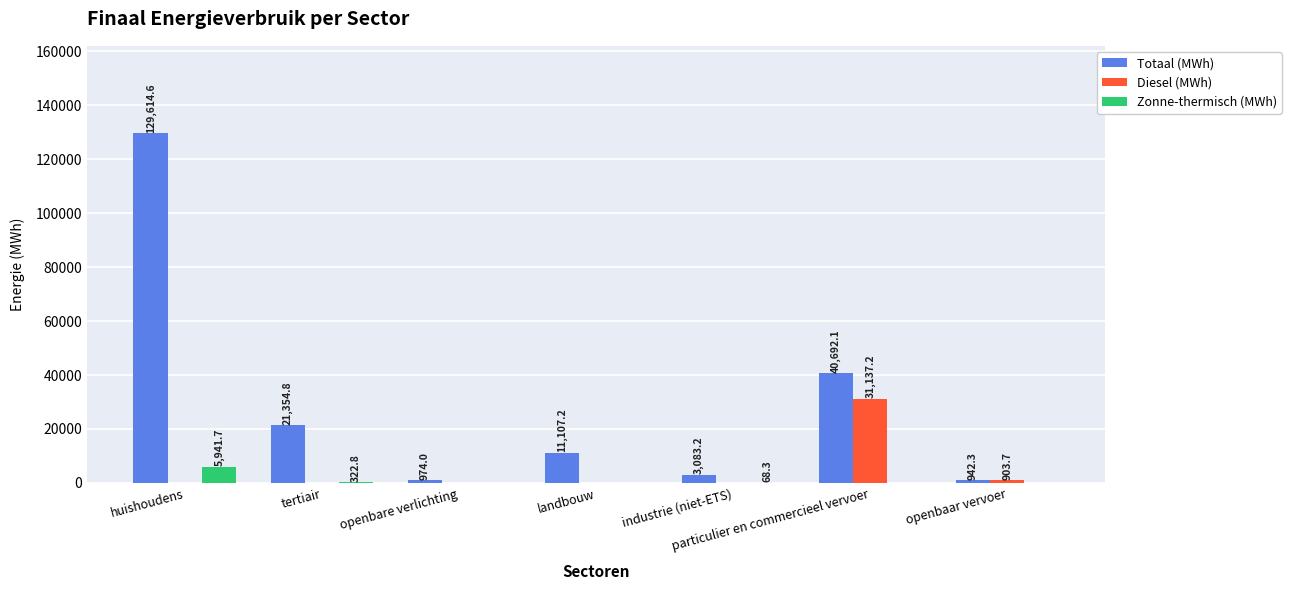

How many series are shown in this chart?

3